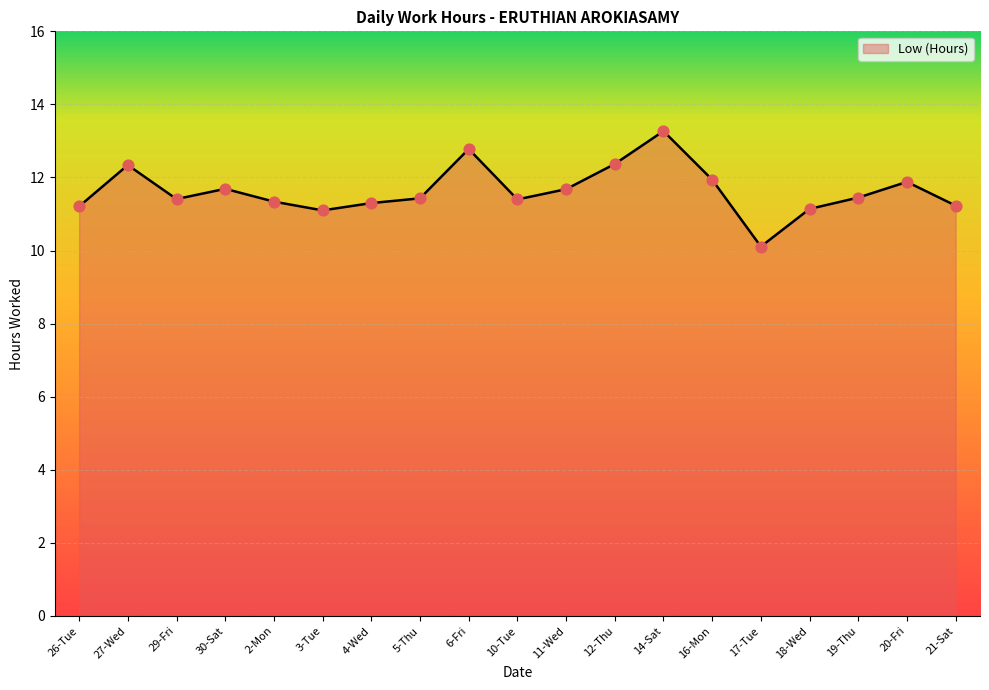

What is the change in value from 2-Mon to 3-Tue?

-0.2